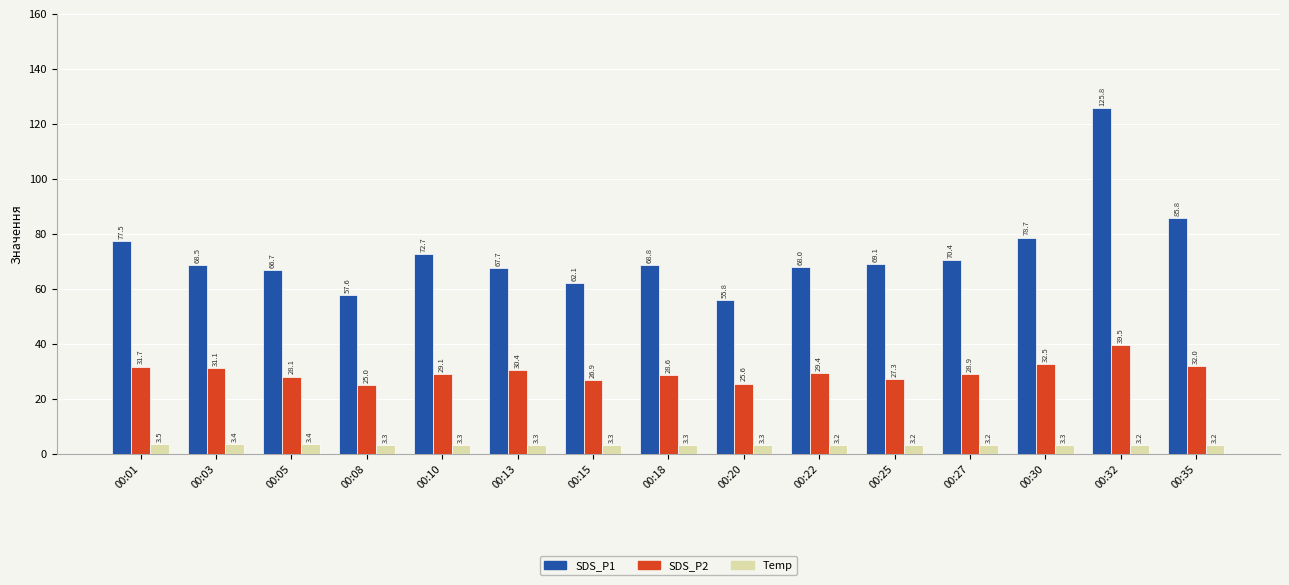

Which series has the largest total across all categories?

SDS_P1